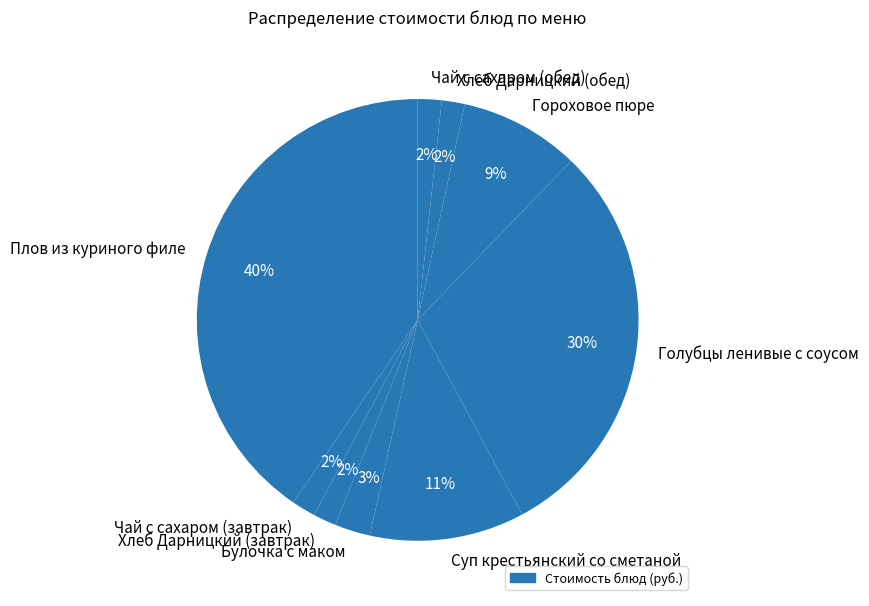

The Голубцы ленивые с соусом slice represents 18% of the pie. True or false?

False